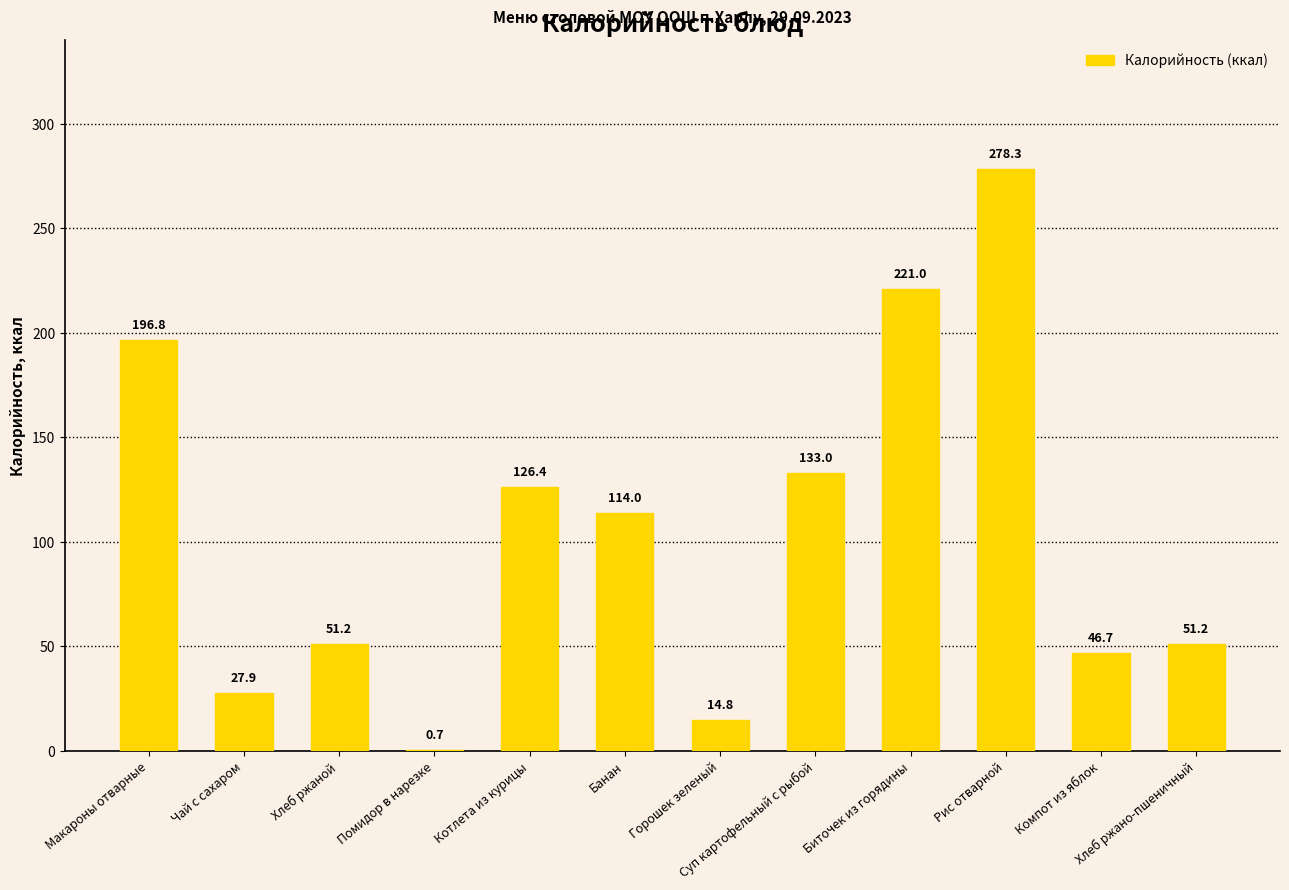

Reading right to left, transcribe all the data shown in this chart.

51.2	46.7	278.3	221.0	133.0	14.8	114.0	126.4	0.7	51.2	27.9	196.8